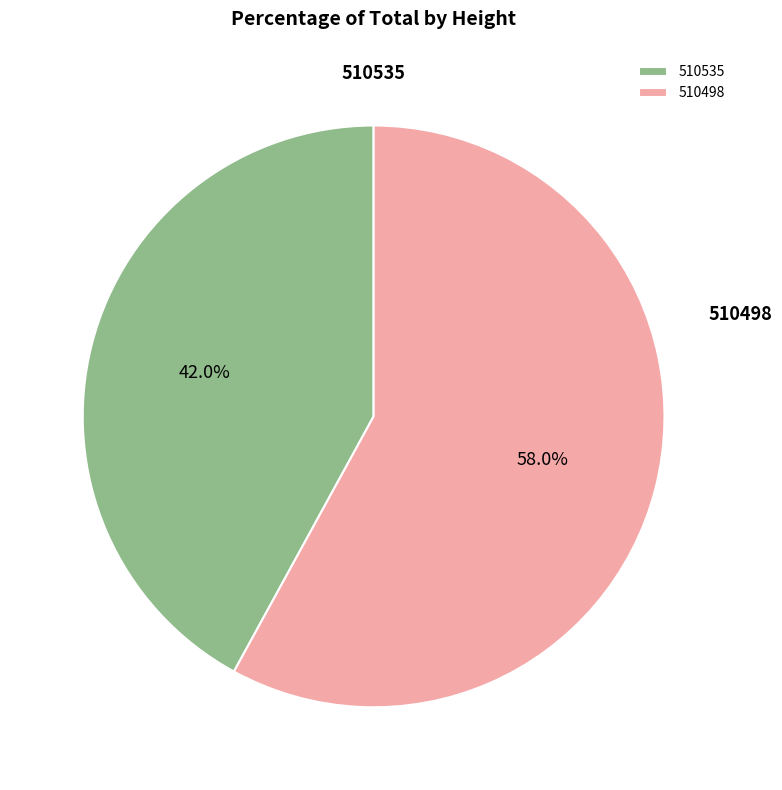

Which slice is the largest?

510498